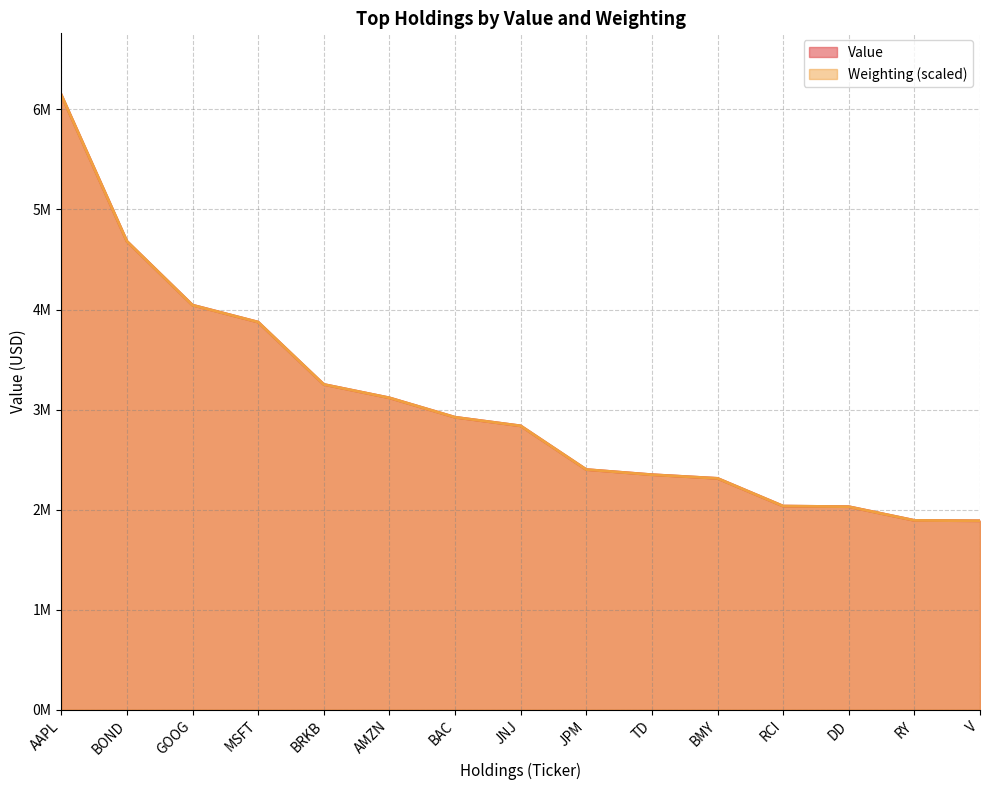

What is the lowest value of the Weighting series?

1887885.2